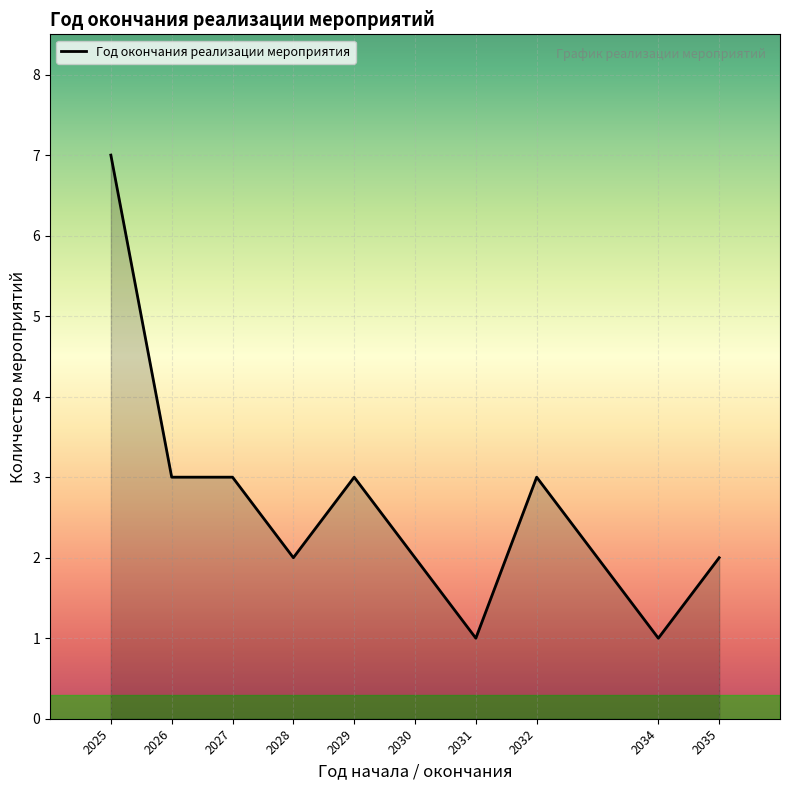

What is the change in value from 2031 to 2032?

+2